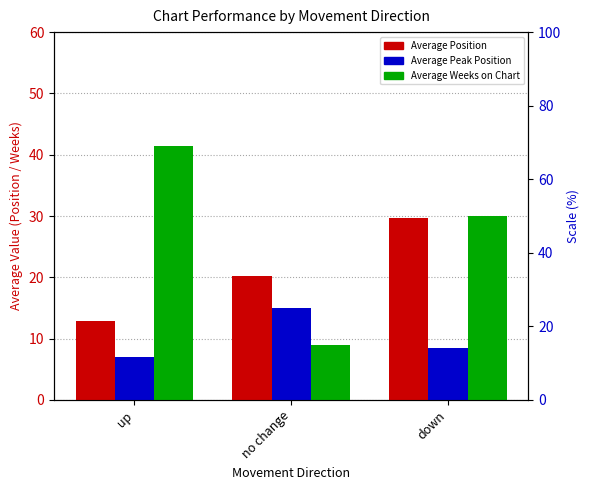

How many values in the Average Peak Position series are below 8?

1